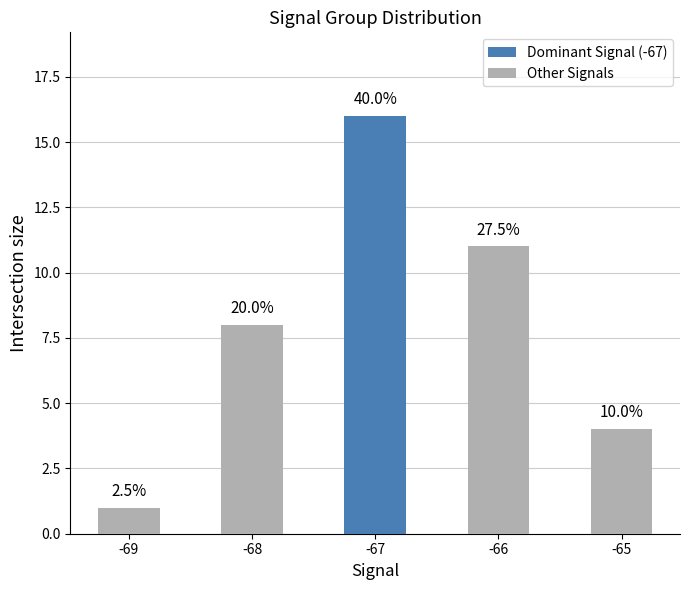

Count the values in the range 4 to 11.

3